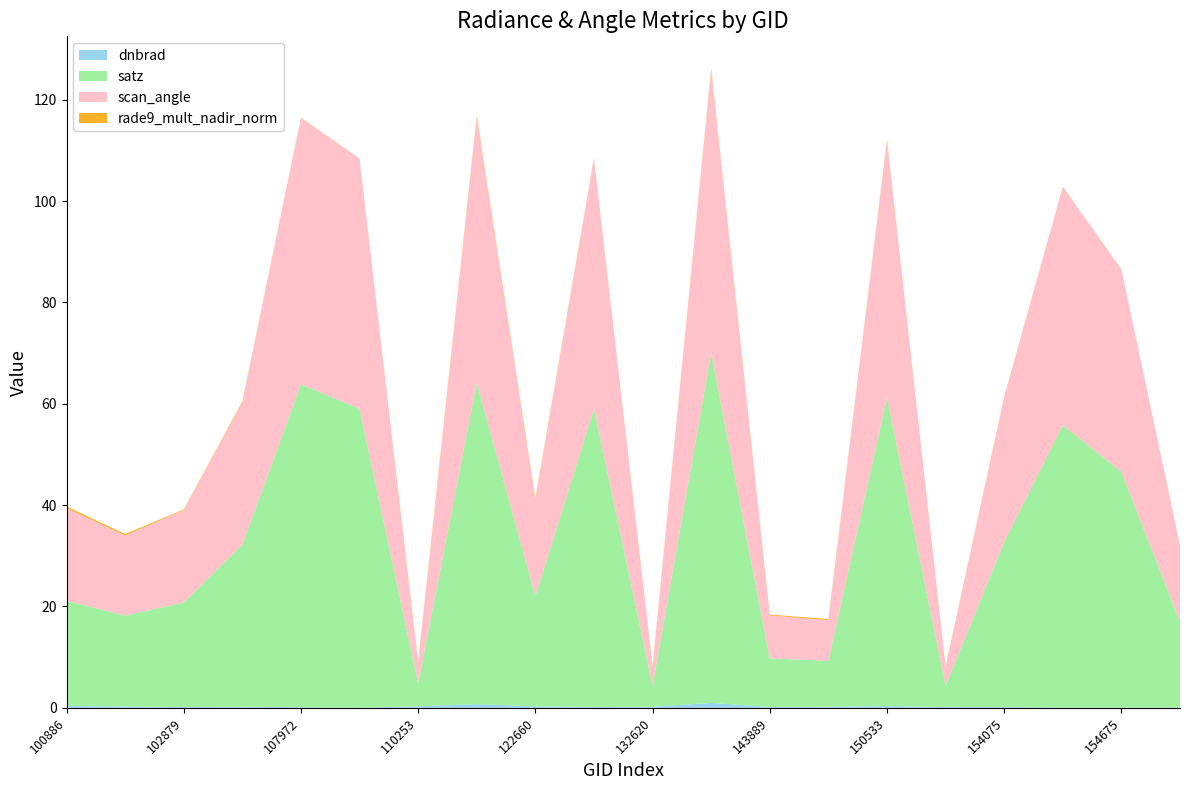

Reading left to right, extract all data points from this chart.

dnbrad: 0.4	0.3	0.1	0.2	0.1	0.0	0.3	0.7	0.3	0.2	0.2	1.0	0.2	0.2	0.3	0.1	0.1	0.1	0.0	0.1
satz: 20.8	17.9	20.7	32.0	63.7	59.0	4.5	63.4	21.7	58.9	4.1	69.1	9.6	9.1	60.9	4.2	32.6	55.7	46.5	16.9
scan_angle: 18.3	15.8	18.2	28.0	52.5	49.3	4.0	52.3	19.1	49.3	3.7	55.8	8.5	8.0	50.6	3.7	28.5	47.0	40.0	14.9
rade9_mult_nadir_norm: 0.3	0.3	0.1	0.2	0.1	0.0	0.3	0.4	0.3	0.1	0.2	0.3	0.2	0.2	0.2	0.1	0.1	0.1	0.0	0.1